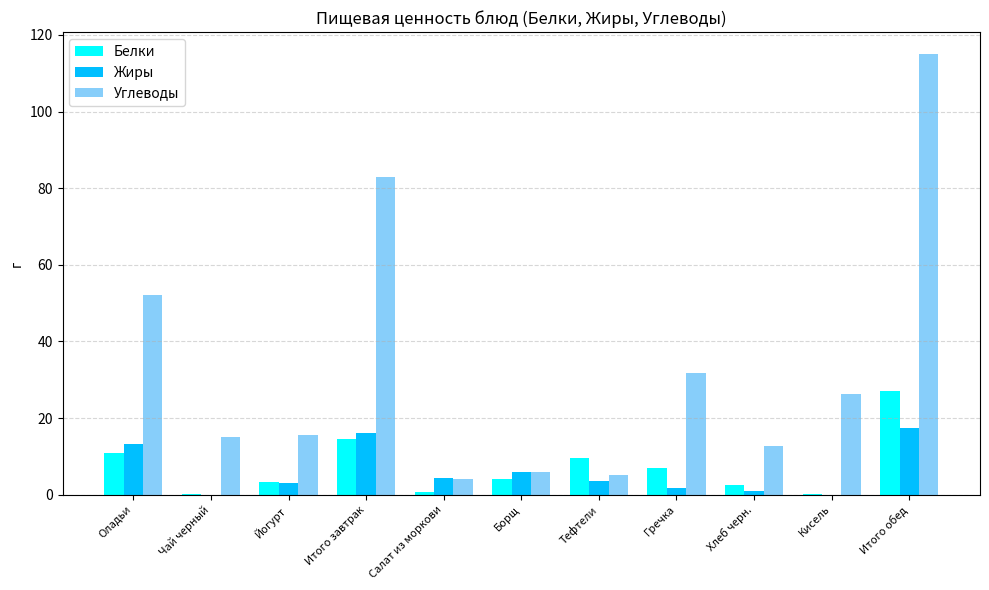

Between Итого завтрак and Хлеб черн., which series saw the biggest shift?

Углеводы